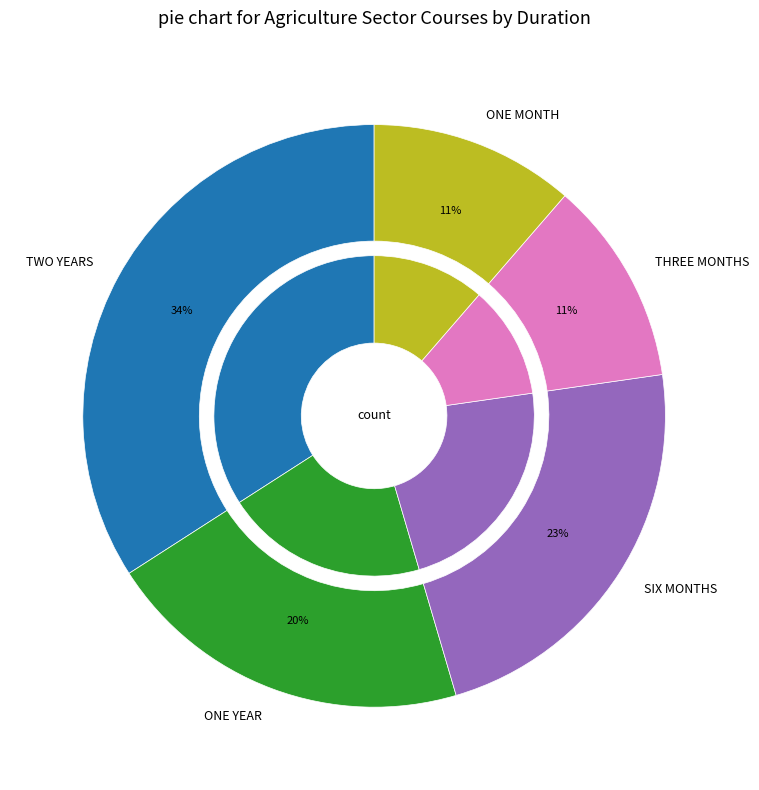

How many segments does this pie chart have?

5